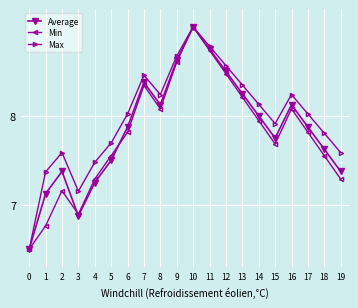

At which category does Max reach its first local peak?

2